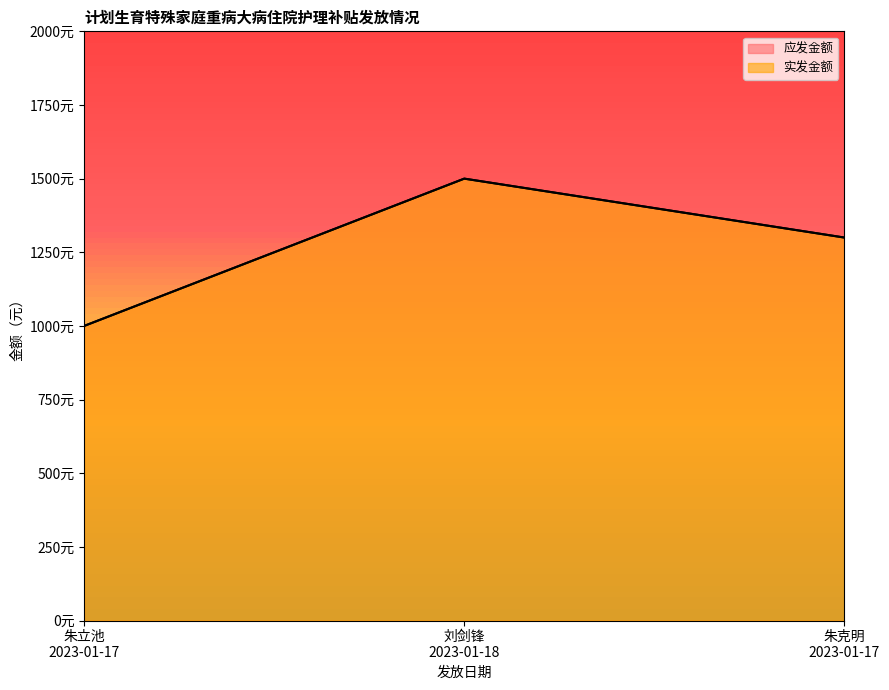

How many data points in 实发金额 are above 1300?

1